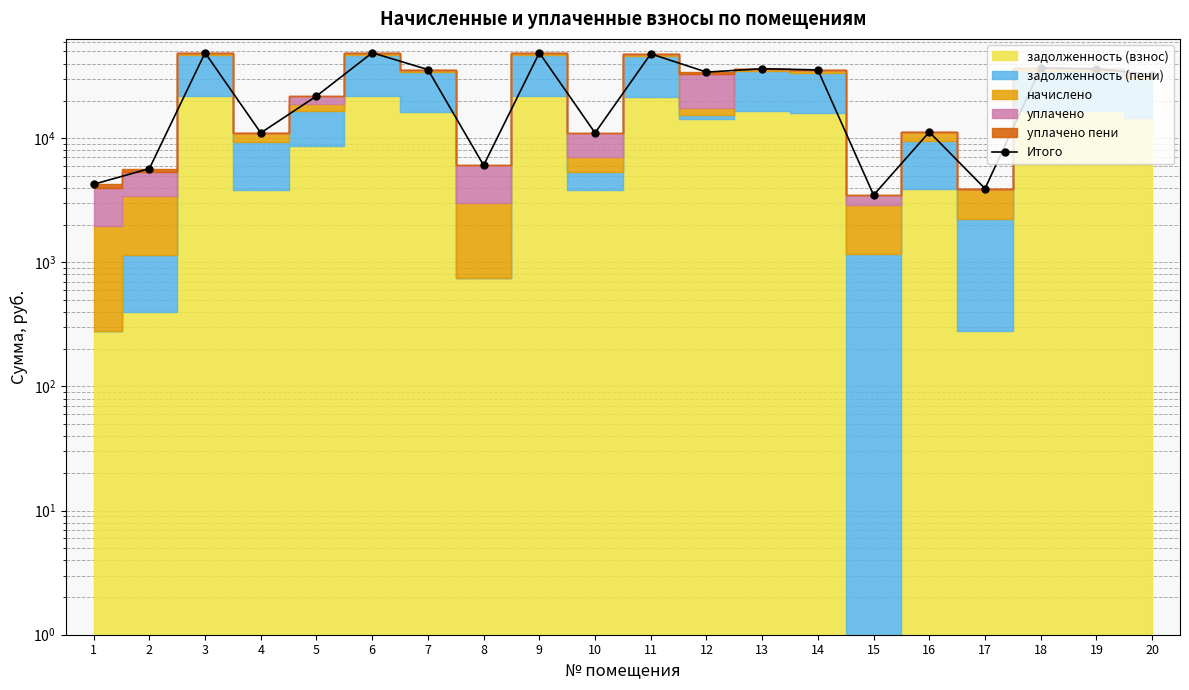

What is the sum of all values?

520163.3